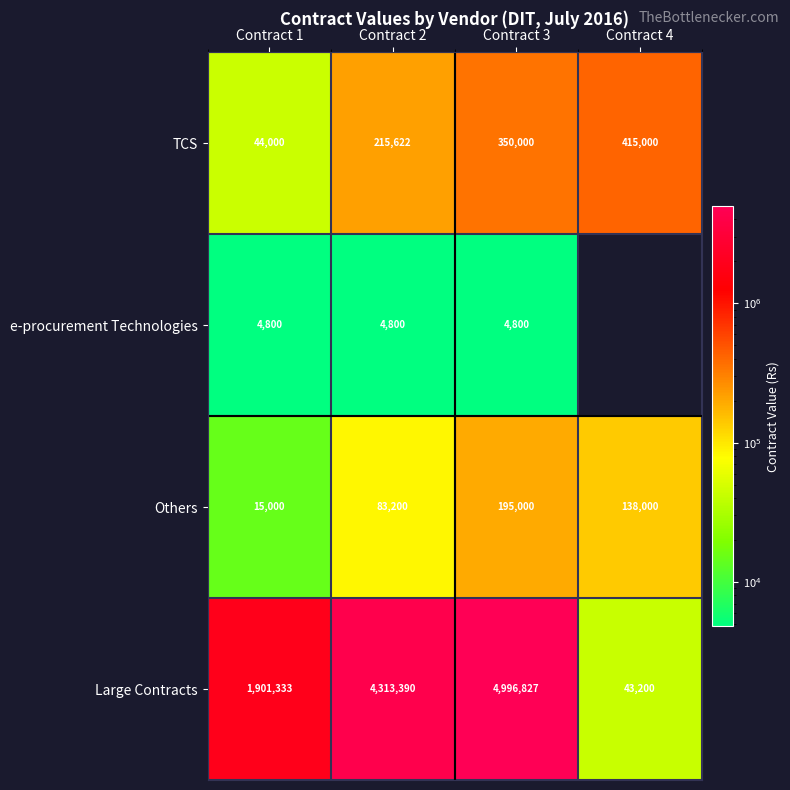

What is the total value across all series at Contract 1?

1965133